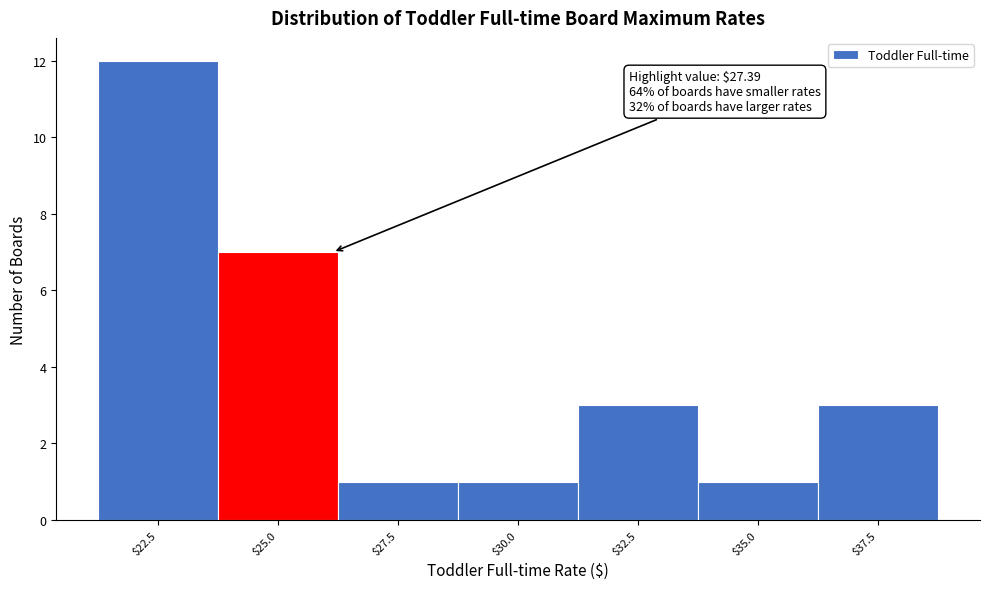

Reading right to left, list all the values displayed in this chart.

3	1	3	1	1	7	12